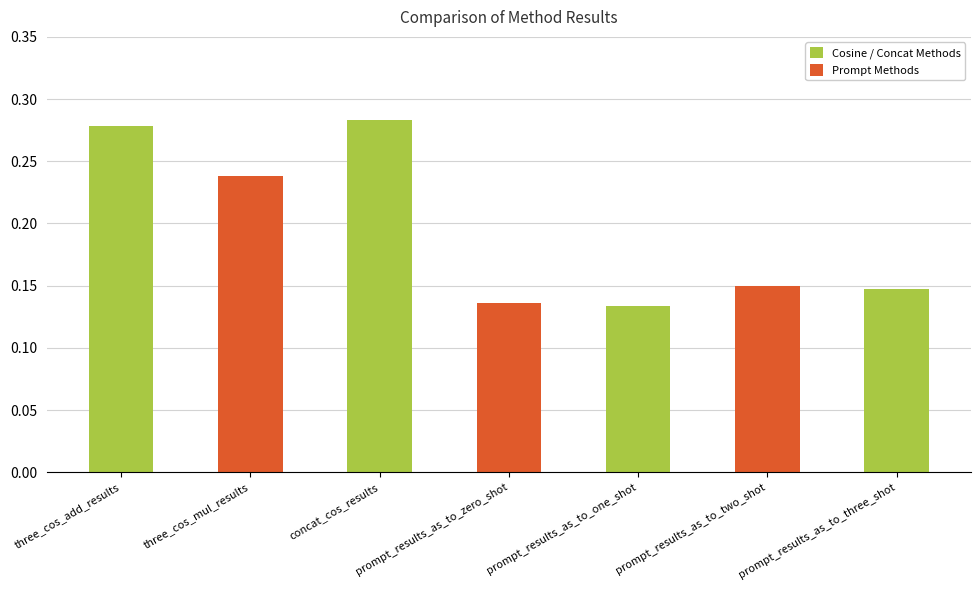

Read the value at three_cos_add_results.

0.3